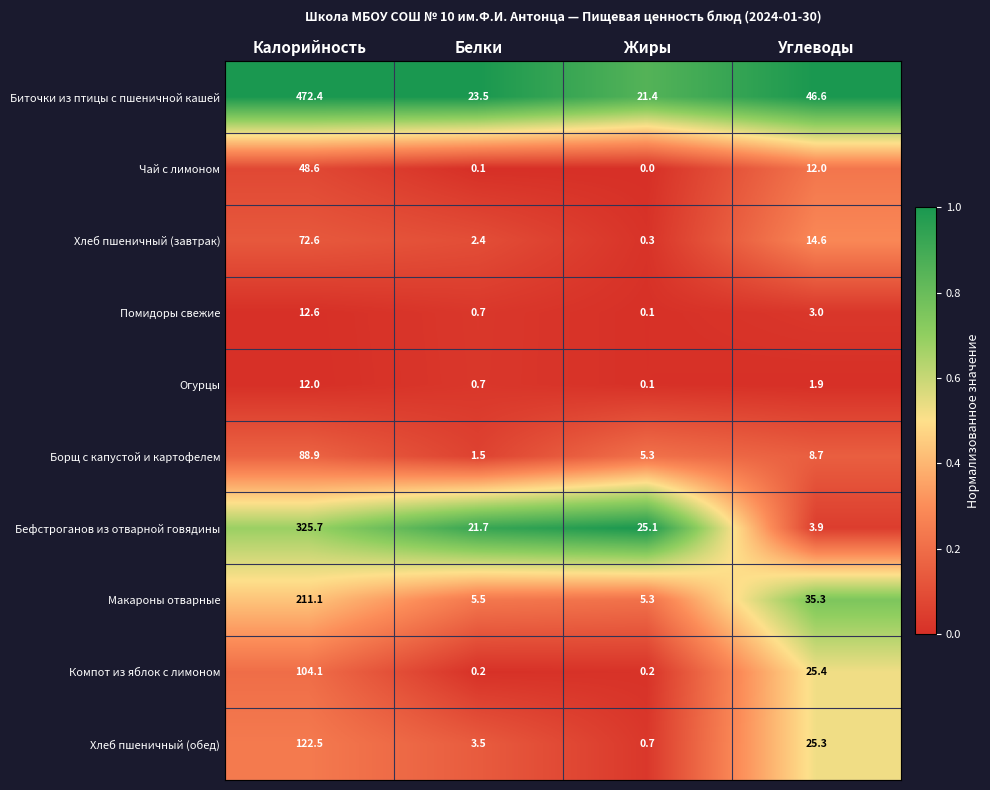

How many series are shown in this chart?

10